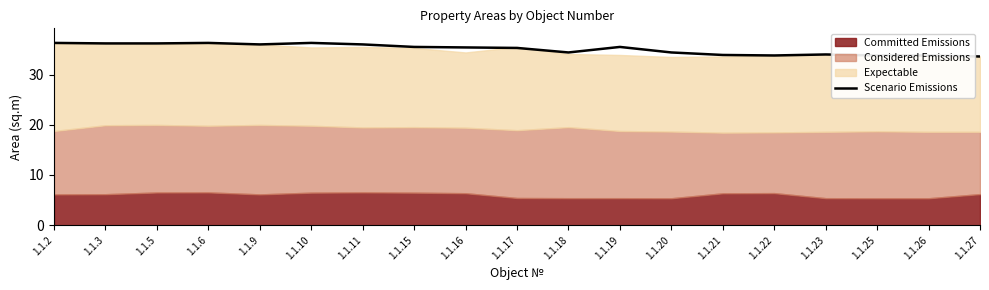

True or false: the data shows 36.0 at 1.1.9.

True